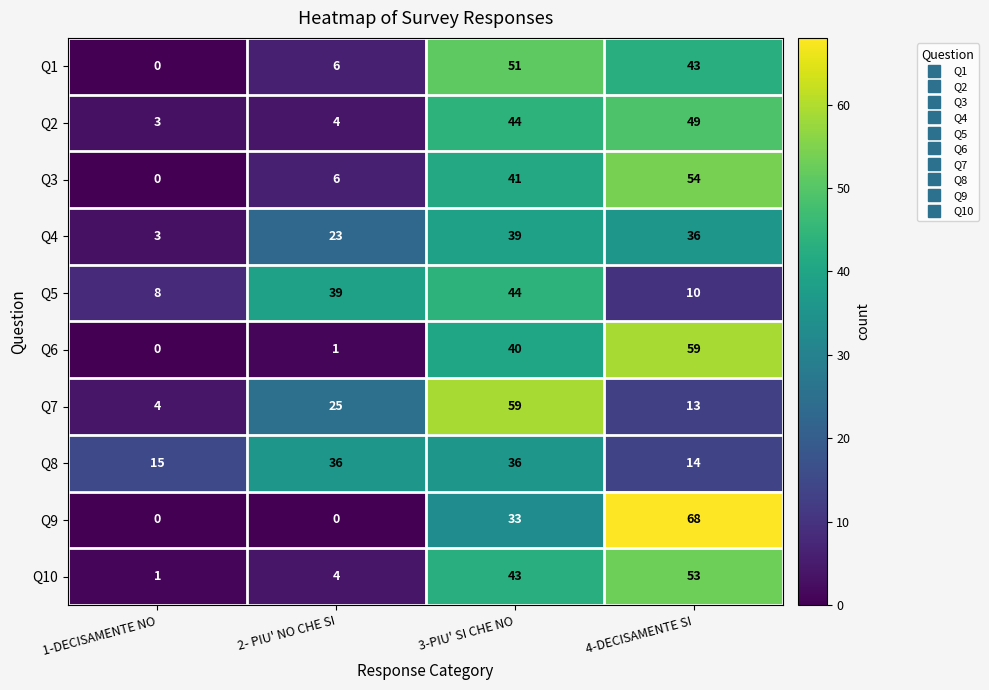

The value of Q1 at 1-DECISAMENTE NO is -22. True or false?

False